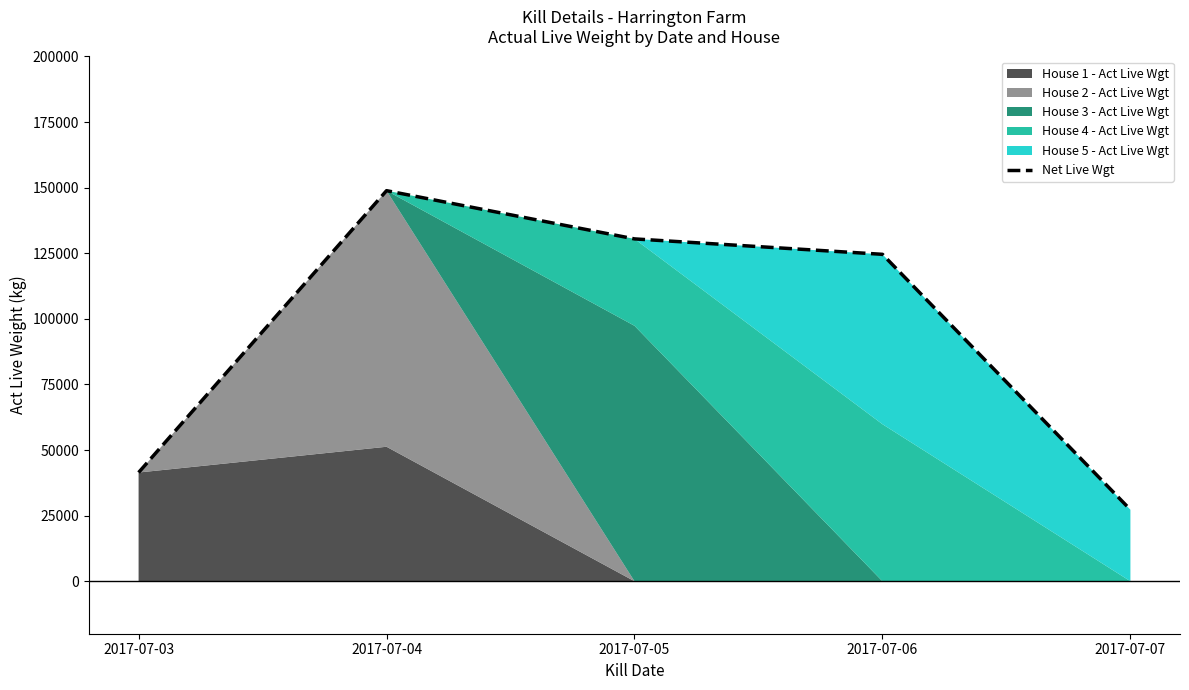

What is the sum of all values?

472640